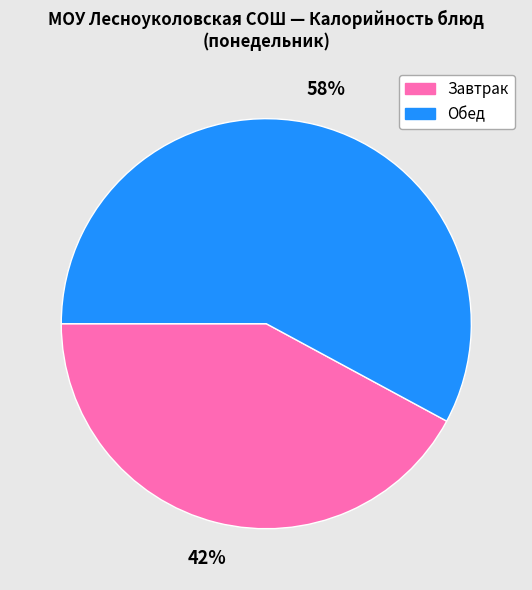

To the nearest percent, what is the difference between the largest and smallest slice percentages?

16%